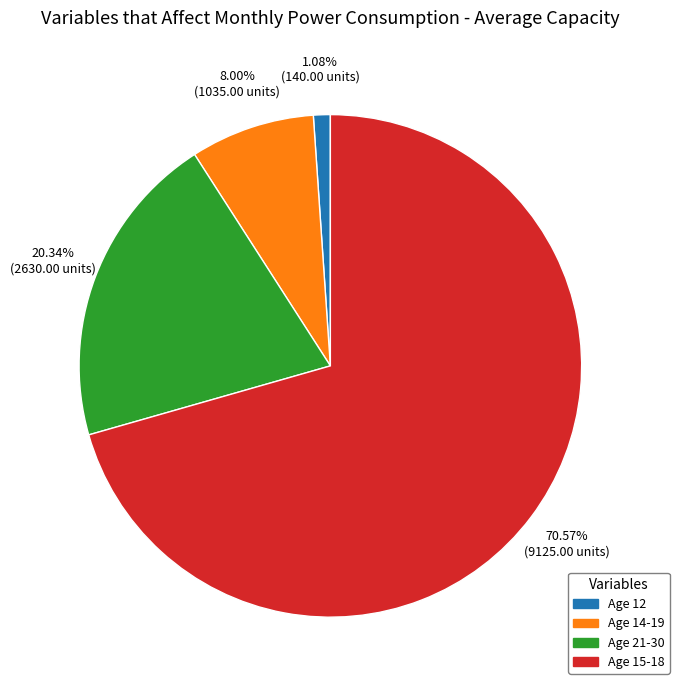

Which slice represents more than half of the pie?

Age 15-18